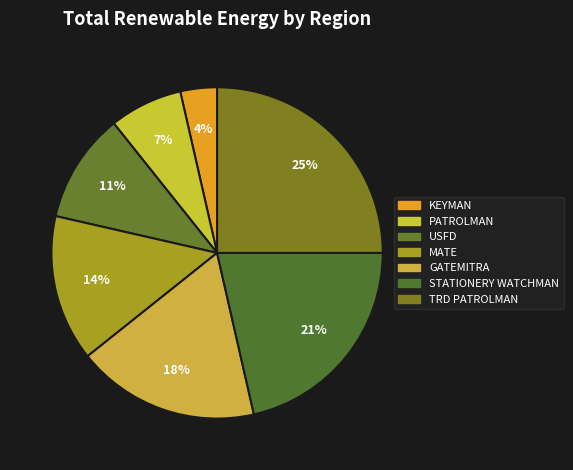

Is it true that GATEMITRA is 32% of the pie?

False